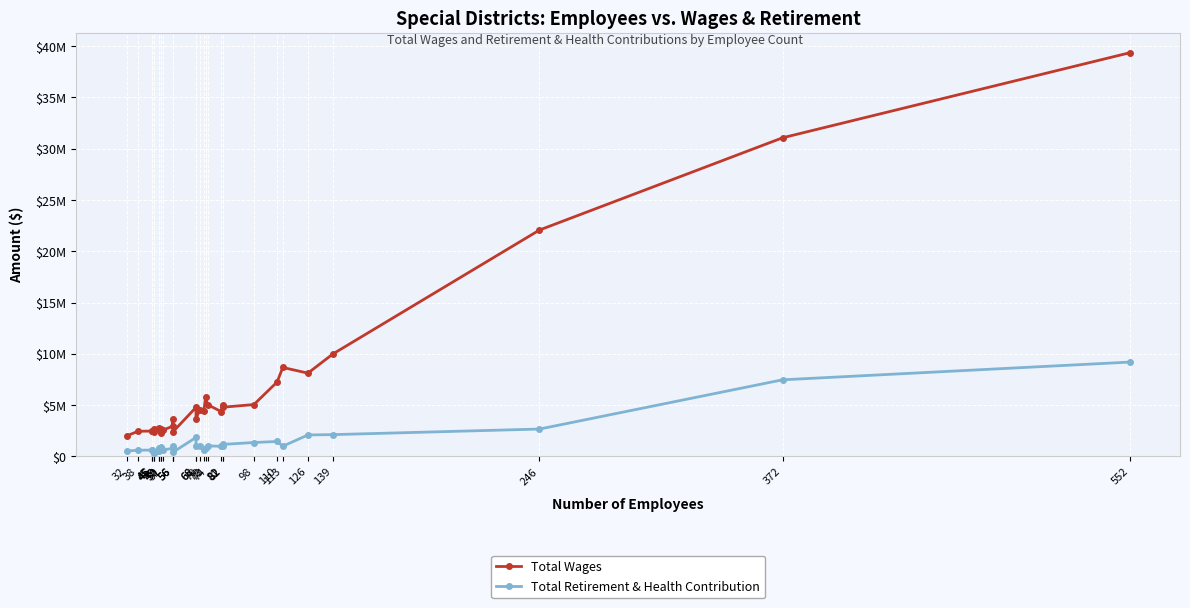

List the labels in order of Total Wages value, largest first.

552, 372, 246, 139, 113, 126, 110, 73, 82, 98, 74, 82, 68, 70, 72, 81, 68, 56, 56, 49, 50, 46, 49, 51, 45, 38, 45, 46, 56, 50, 32